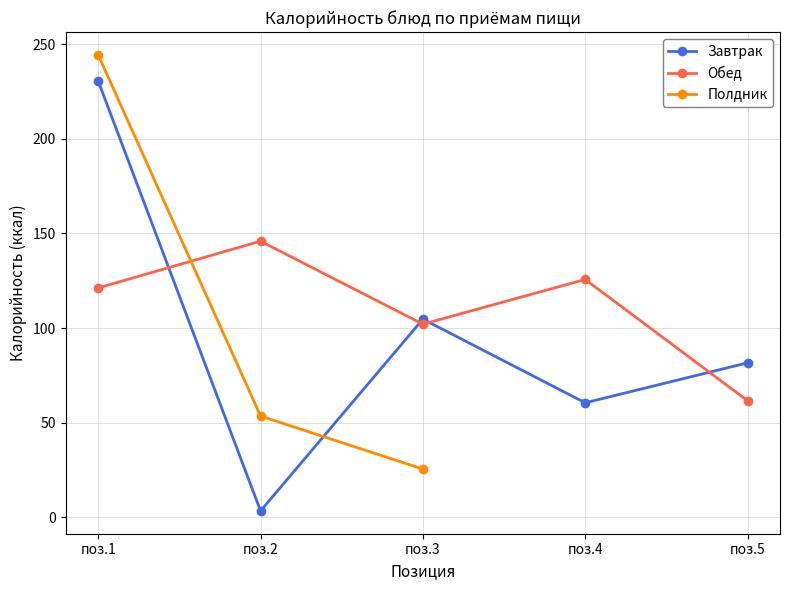

List the series in order of their overall mean, highest first.

Обед, Полдник, Завтрак